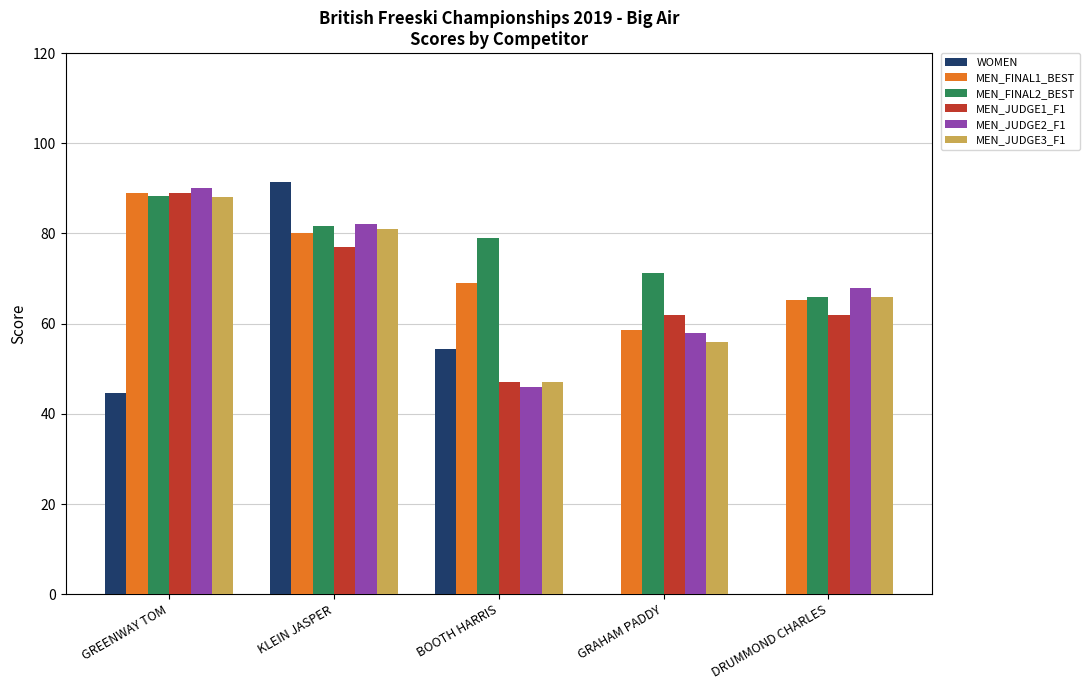

Between KLEIN JASPER and GRAHAM PADDY, which series saw the biggest shift?

WOMEN